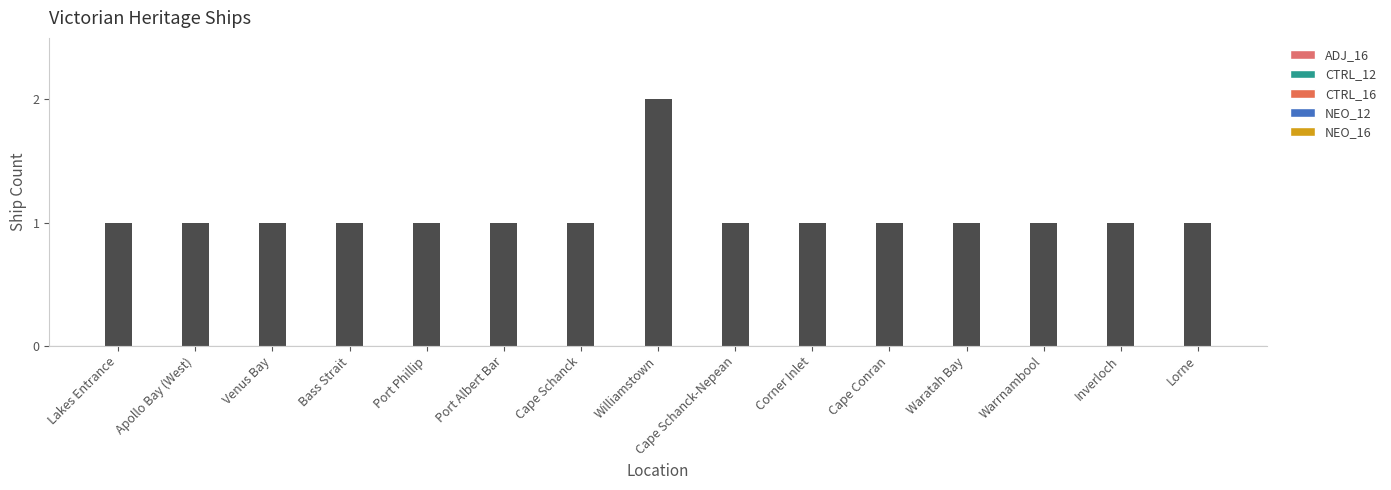

How many values are between 1 and 2?

15